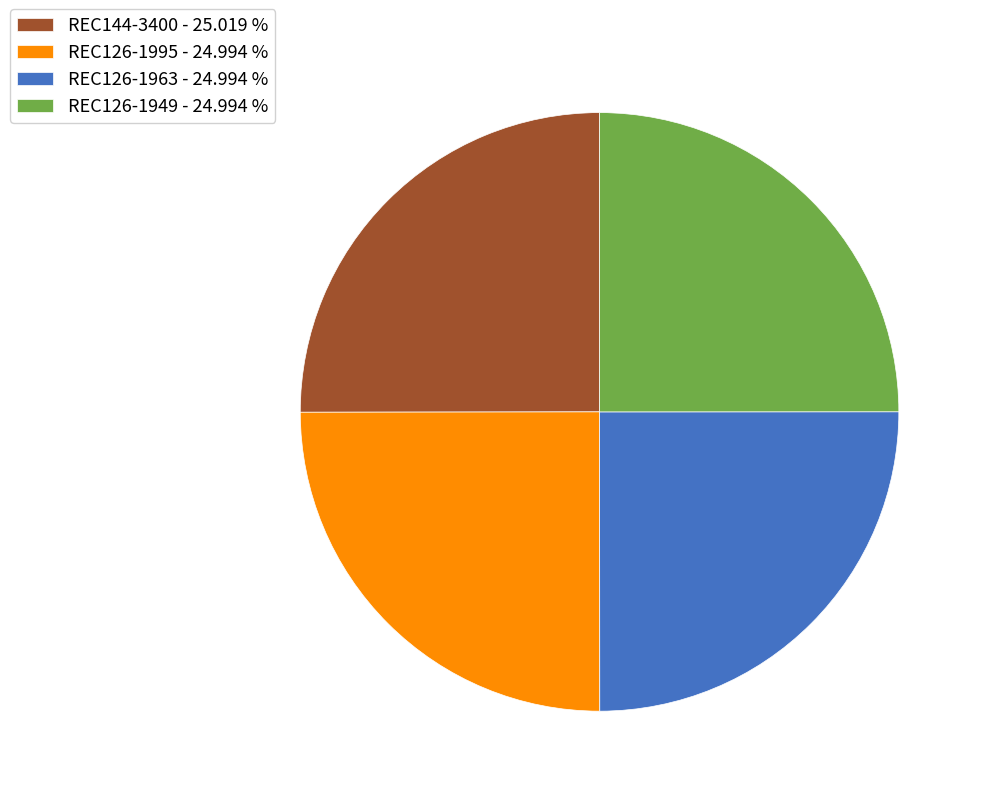

Is there a majority slice in this chart?

No